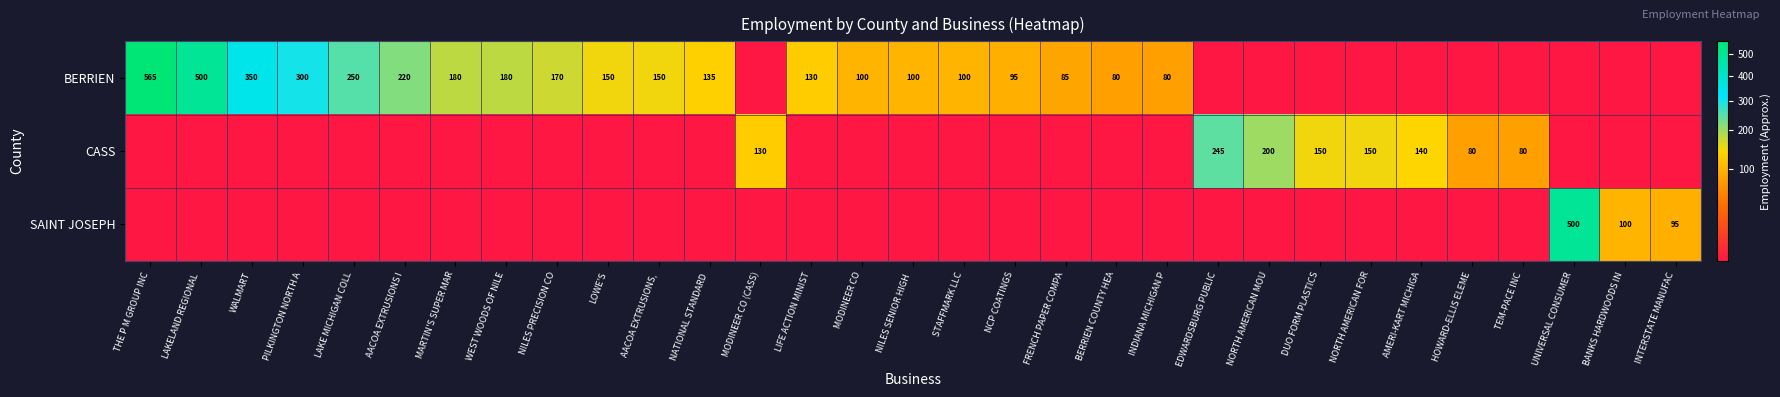

How many data points does each series have?

31